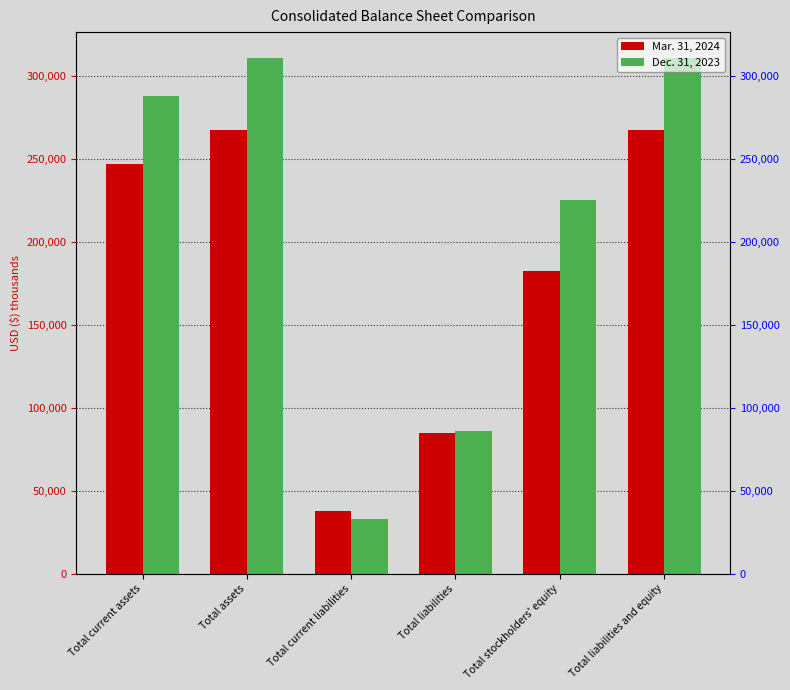

Rank the series at Total current assets from highest to lowest value.

Dec. 31, 2023, Mar. 31, 2024